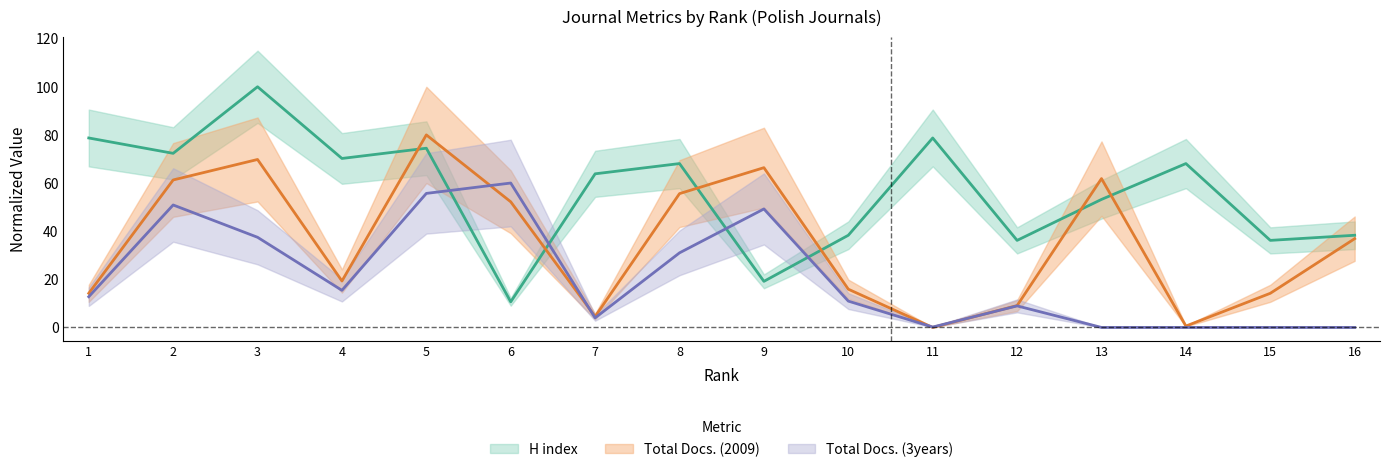

Reading left to right, what are all the values shown in this chart?

H index: 78.7	72.3	100.0	70.2	74.5	10.6	63.8	68.1	19.1	38.3	78.7	36.2	53.2	68.1	36.2	38.3
Total Docs. (2009): 14.2	61.3	69.8	19.3	80.0	52.2	4.5	55.6	66.4	15.9	0.0	9.1	61.8	0.6	14.2	36.9
Total Docs. (3years): 12.8	50.9	37.5	15.4	55.7	60.0	4.0	31.0	49.2	10.9	0.2	9.0	0.0	0.0	0.0	0.0